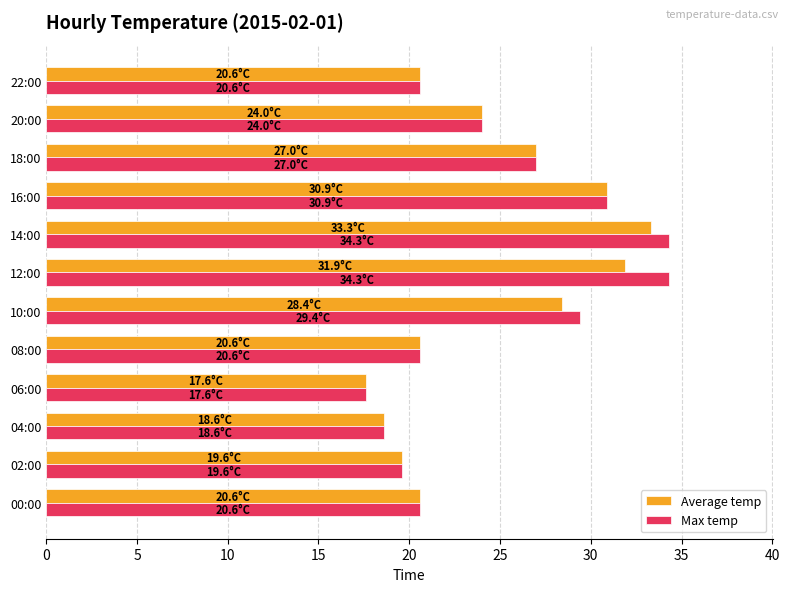

Is it true that Average temp equals 7.6 at 12:00?

False